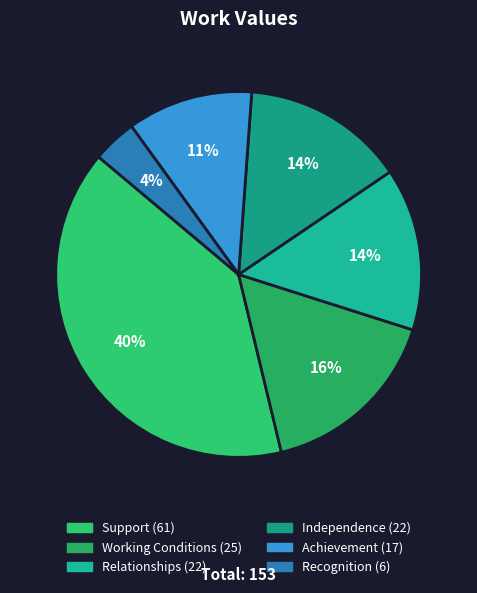

Is the sum of Working Conditions and Recognition greater than half?

No